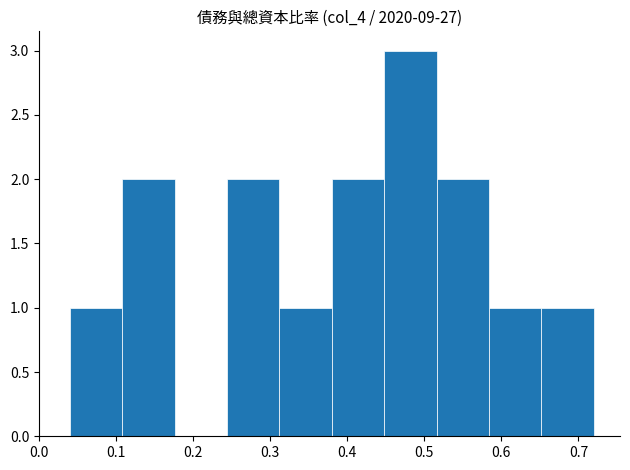

How tall is the bar that spans 0.380 to 0.448 on the x-axis? Neither the bar edges nor the heights are printed on the chart, so give them approximately, as read against the axes.

2